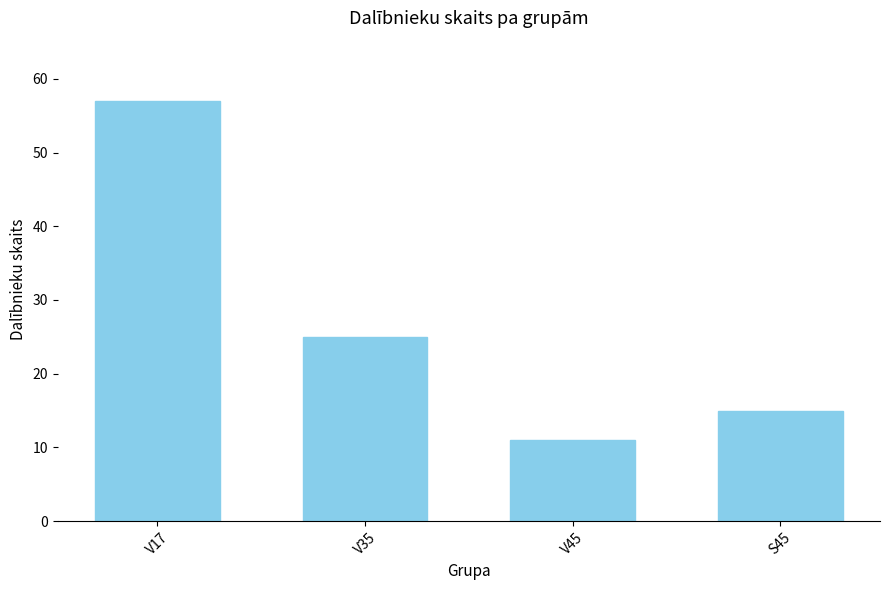

What is the ratio of the value at V17 to the value at S45?

3.8